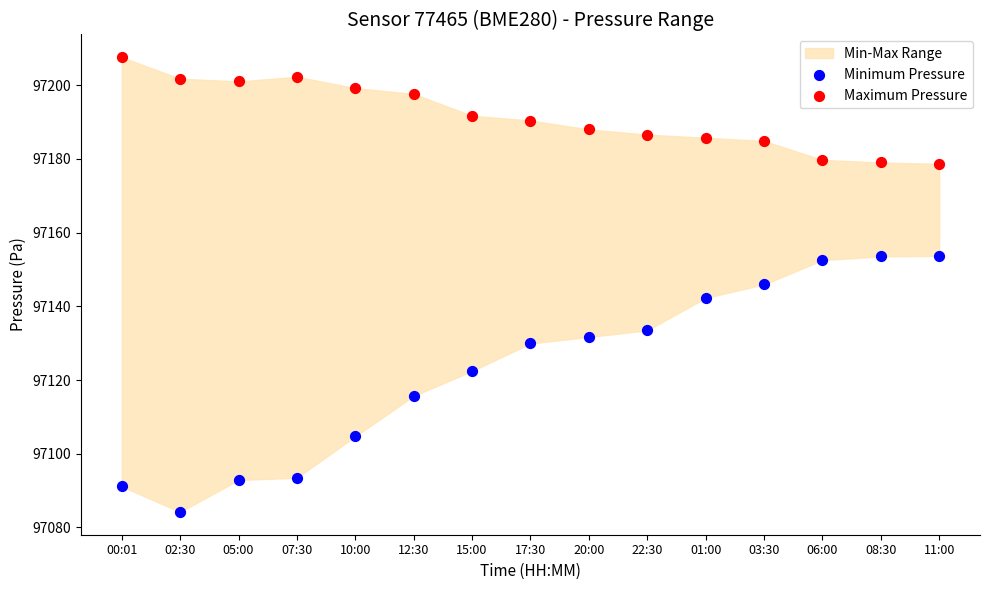

Which series has the largest Y range (max minus min)?

Minimum Pressure